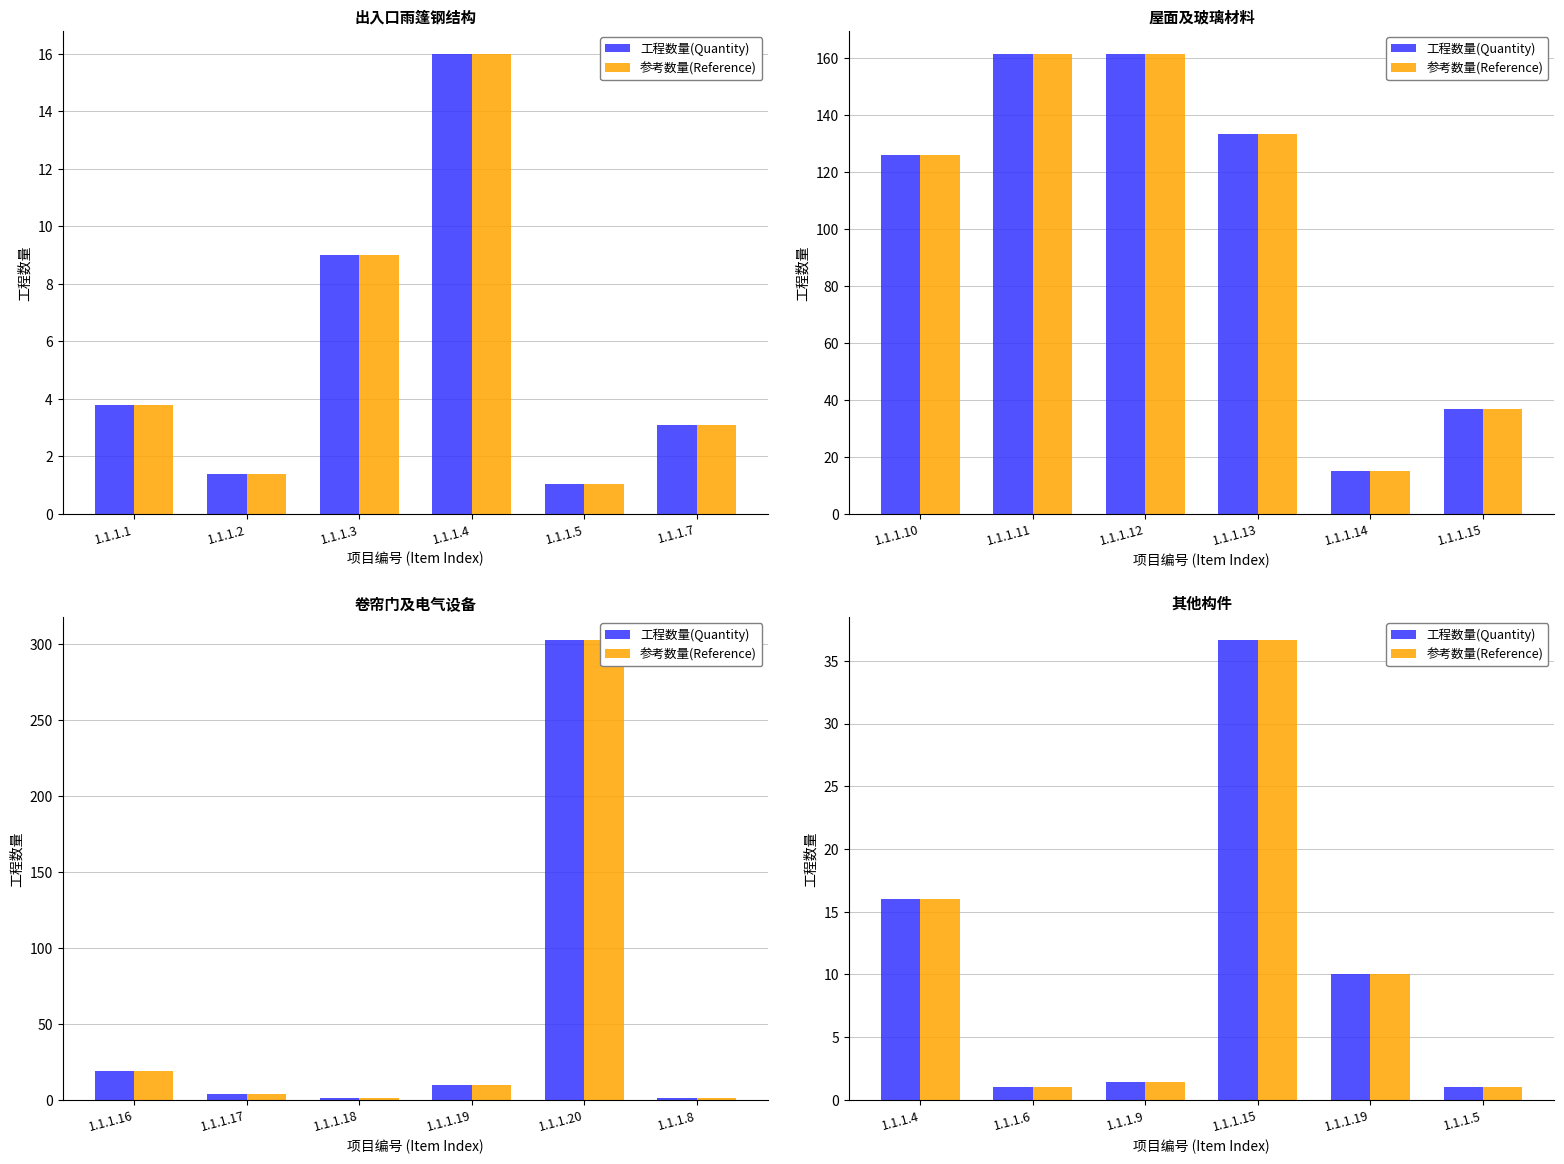

What is the value of the 工程数量(Quantity) bar at the 6th from the left?

1.0